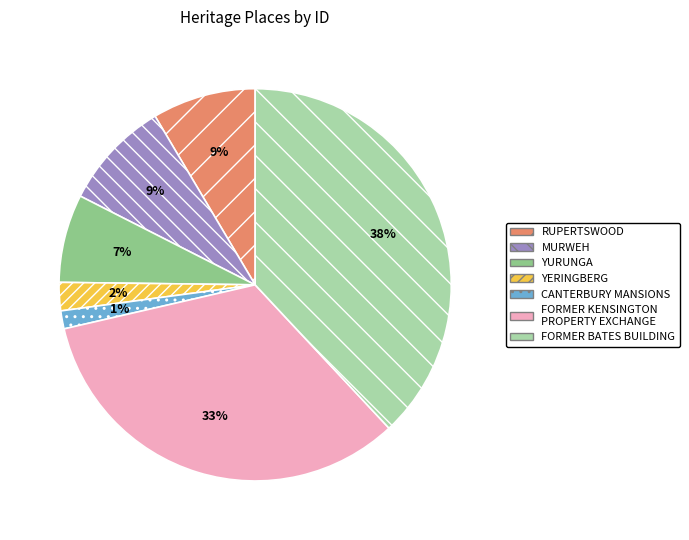

Does YERINGBERG account for over 50% of the chart?

No